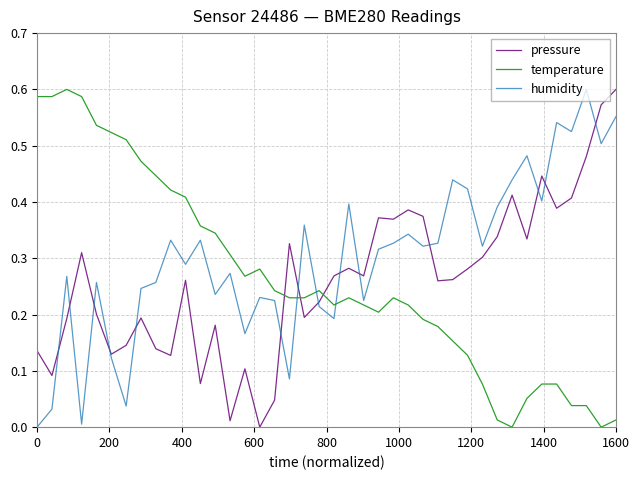

True or false: pressure and temperature intersect in this chart.

True